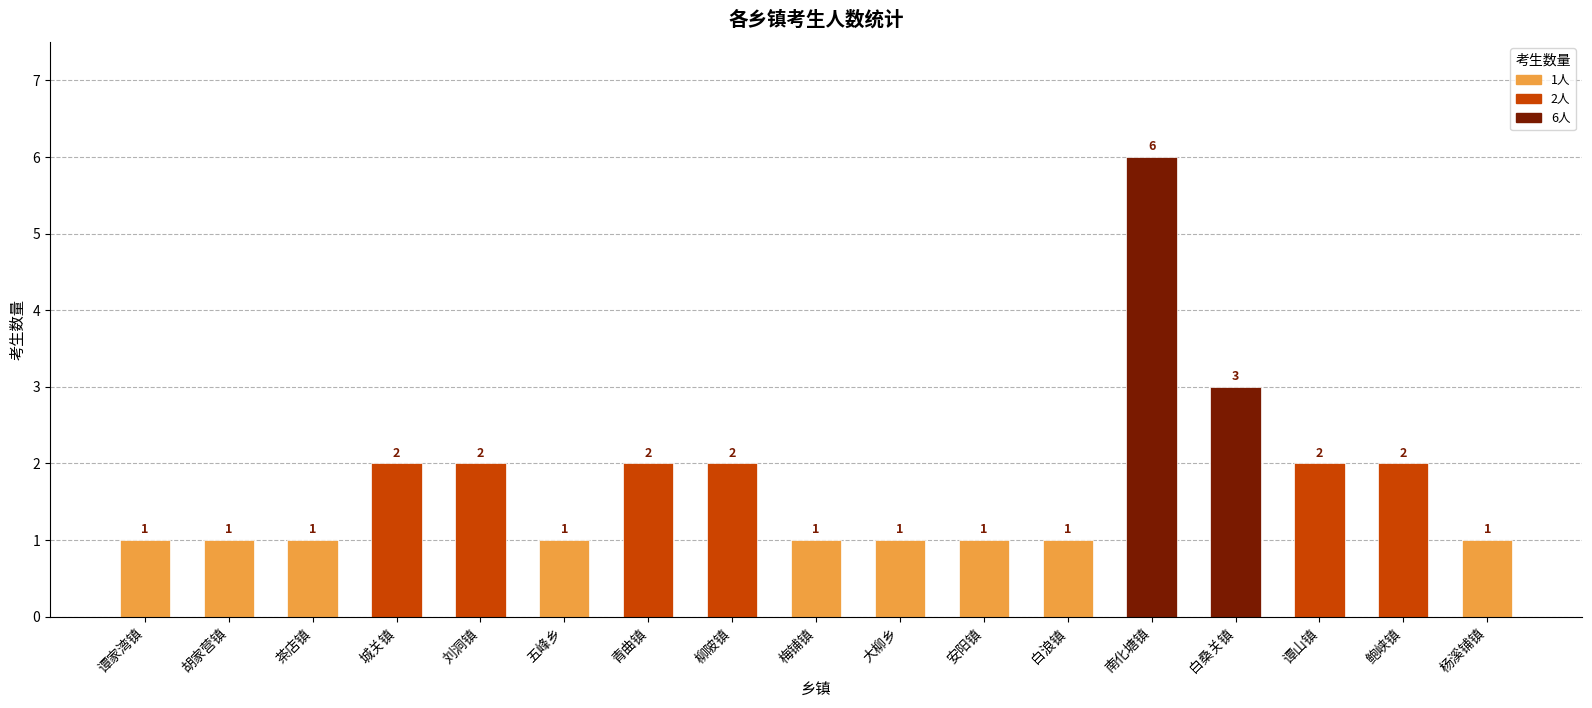

Count the values in the range 1 to 2.

15